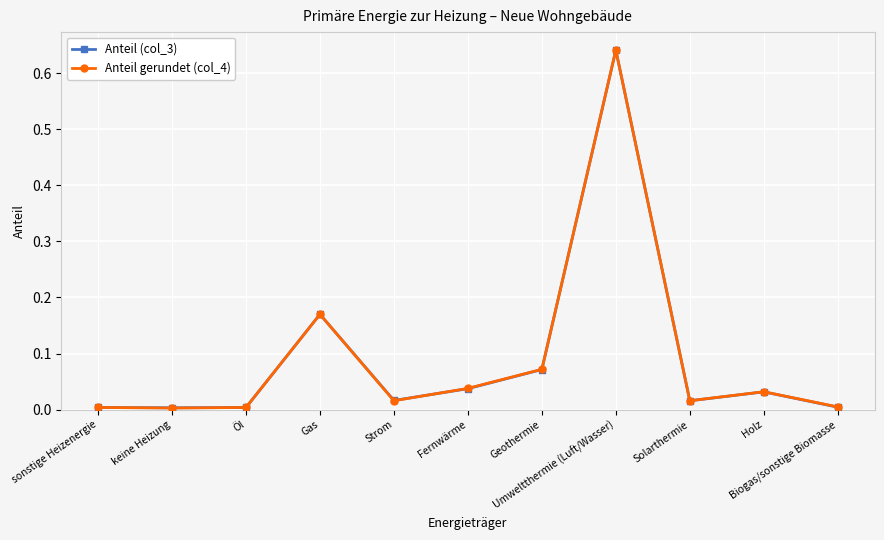

True or false: Anteil (col_3) has more than 0 interior local peaks.

True